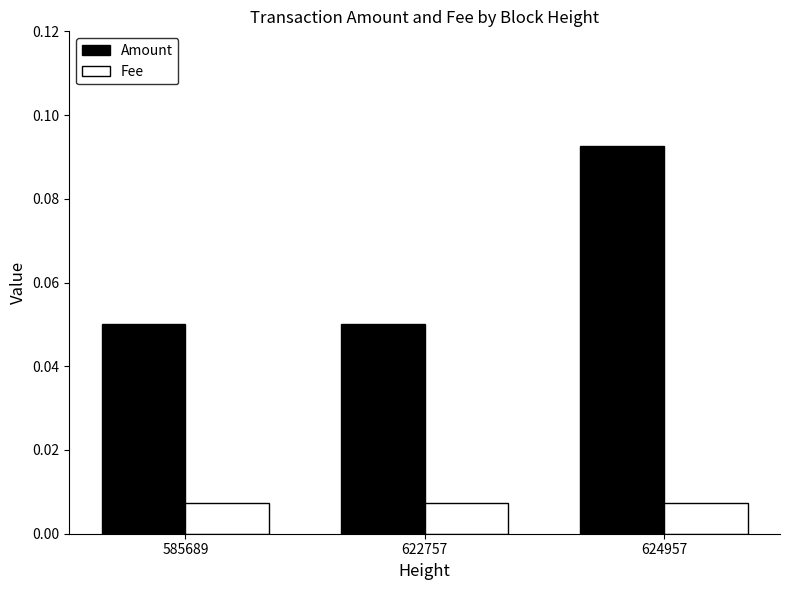

What are all the series names shown in the legend?

Amount, Fee